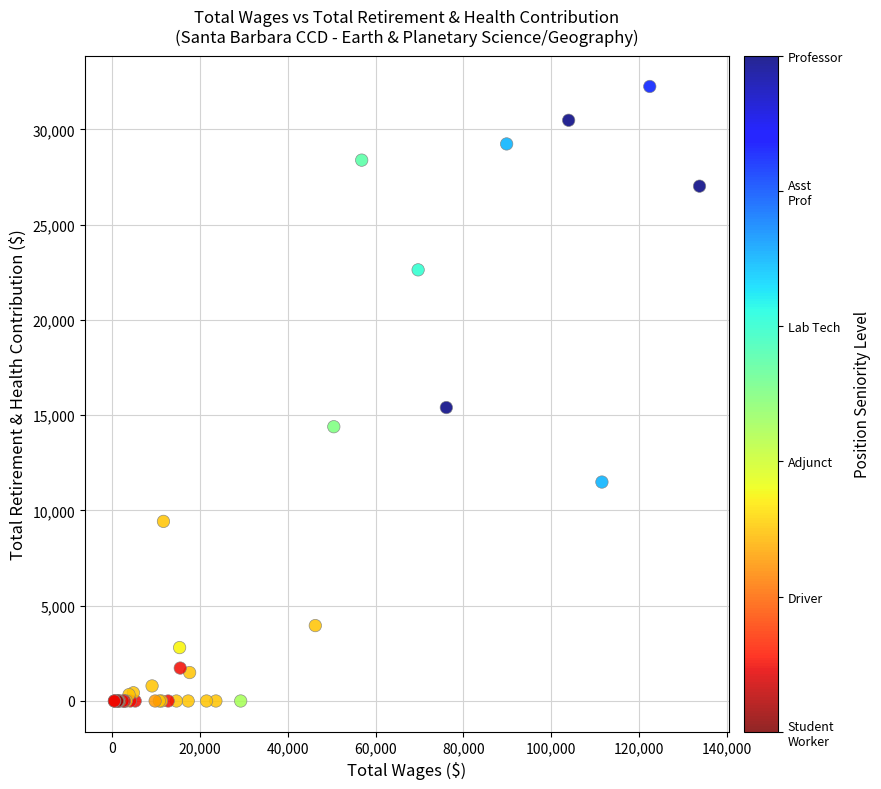

What Y value in the scatter plot is closest to 16124?

15400